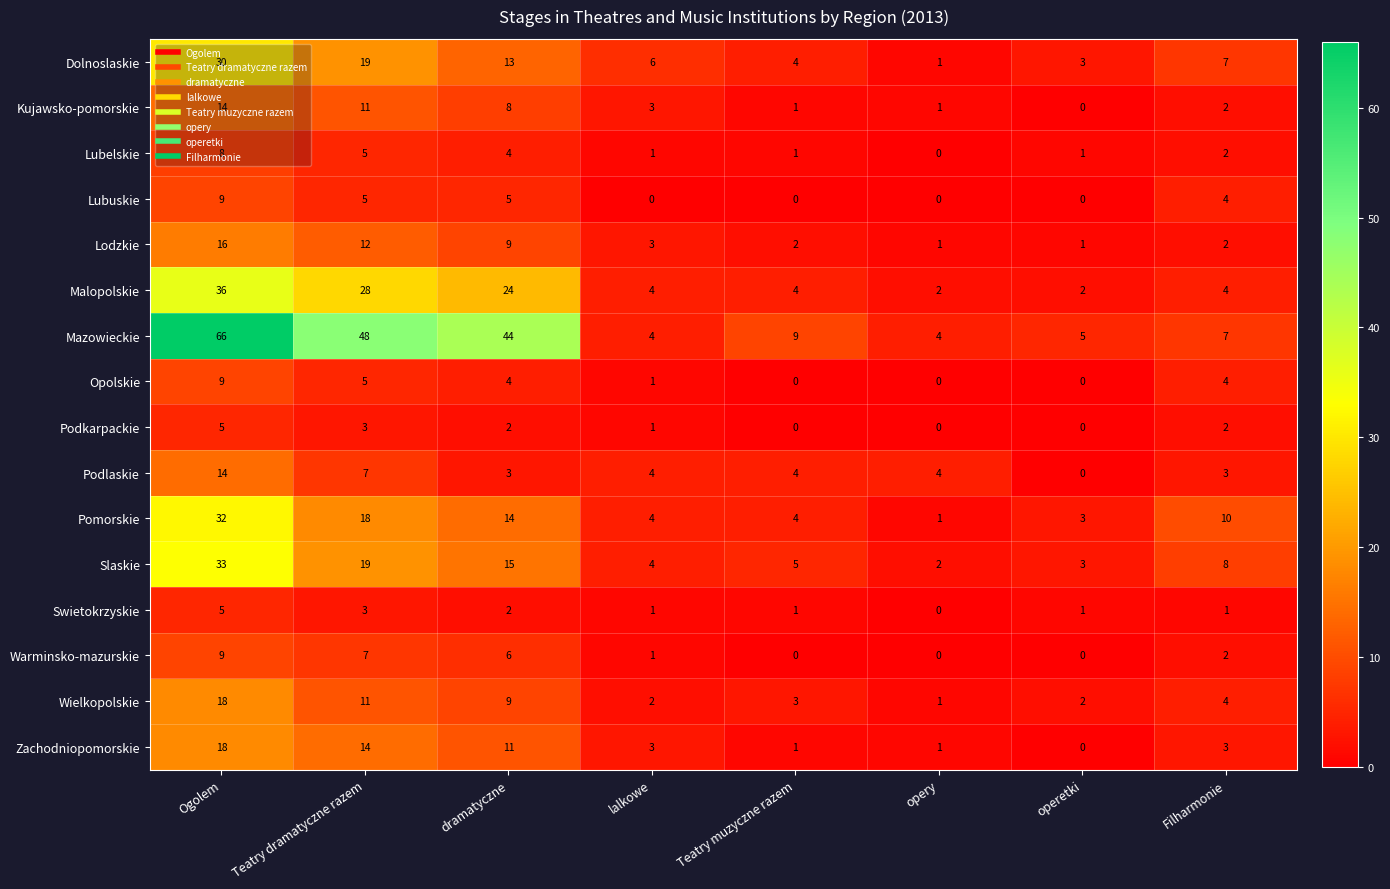

Which series changed the most between Teatry dramatyczne razem and operetki?

Mazowieckie